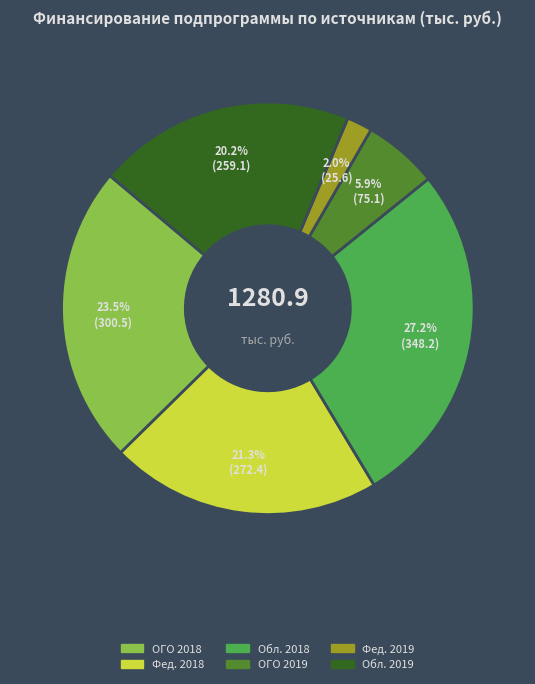

How many segments does this pie chart have?

6